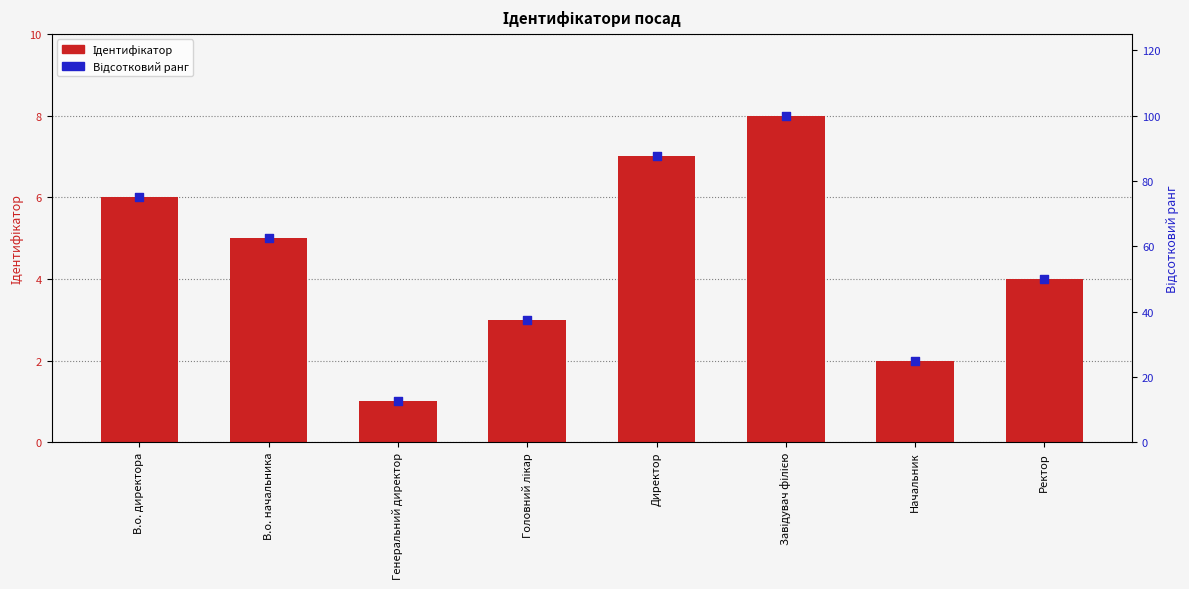

At which category is the sum across all series the highest?

Завідувач філією